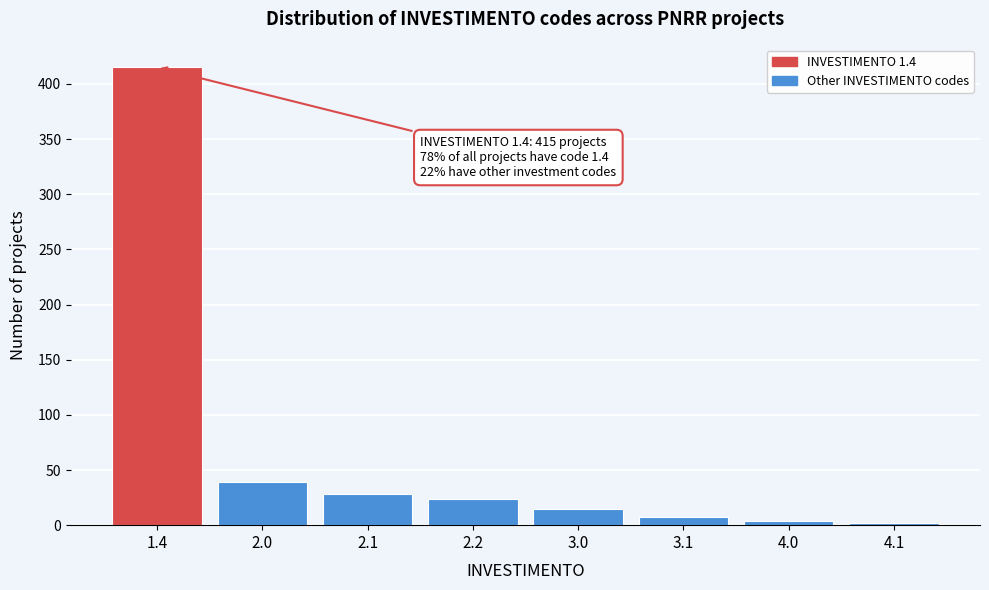

Reading left to right, list all the values displayed in this chart.

1.4=415	2.0=39	2.1=28	2.2=24	3.0=15	3.1=7	4.0=4	4.1=2